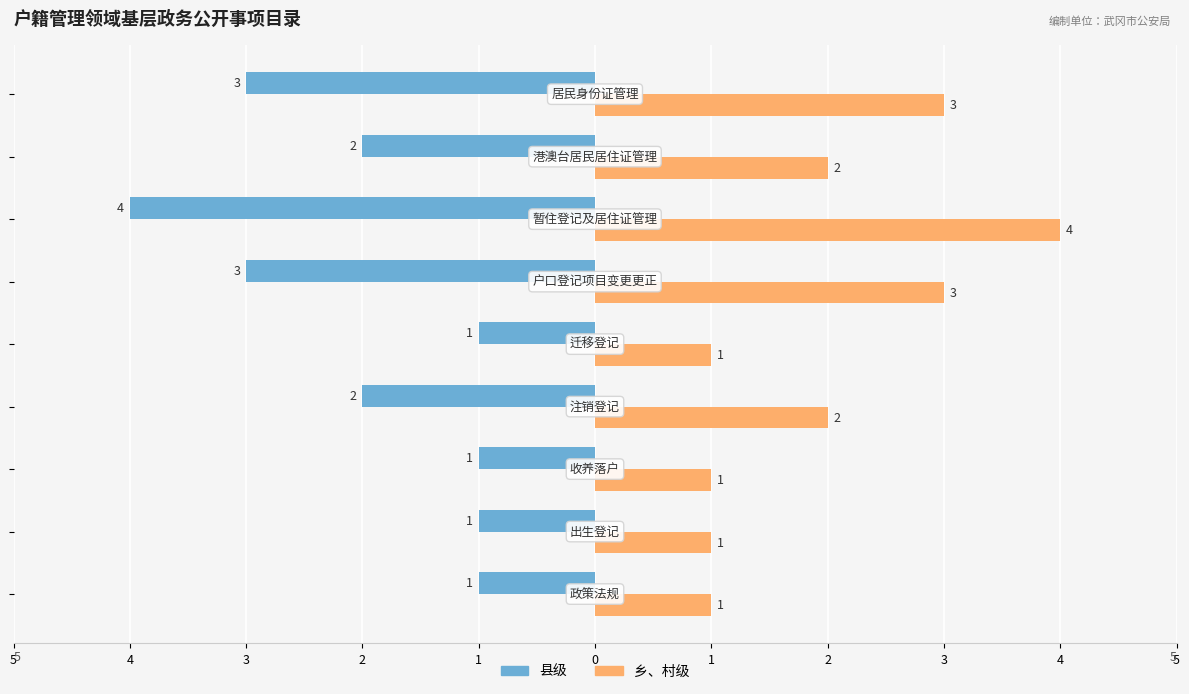

Reading left to right, what are all the values shown in this chart?

县级: -1	-1	-1	-2	-1	-3	-4	-2	-3
乡、村级: 1	1	1	2	1	3	4	2	3